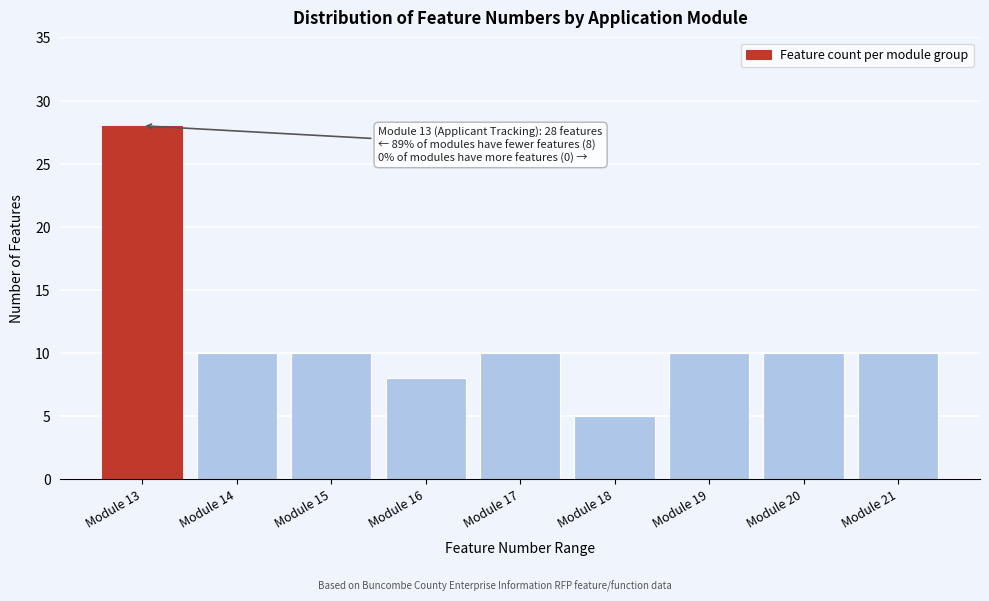

Reading left to right, transcribe all the data shown in this chart.

Module 13=28	Module 14=10	Module 15=10	Module 16=8	Module 17=10	Module 18=5	Module 19=10	Module 20=10	Module 21=10